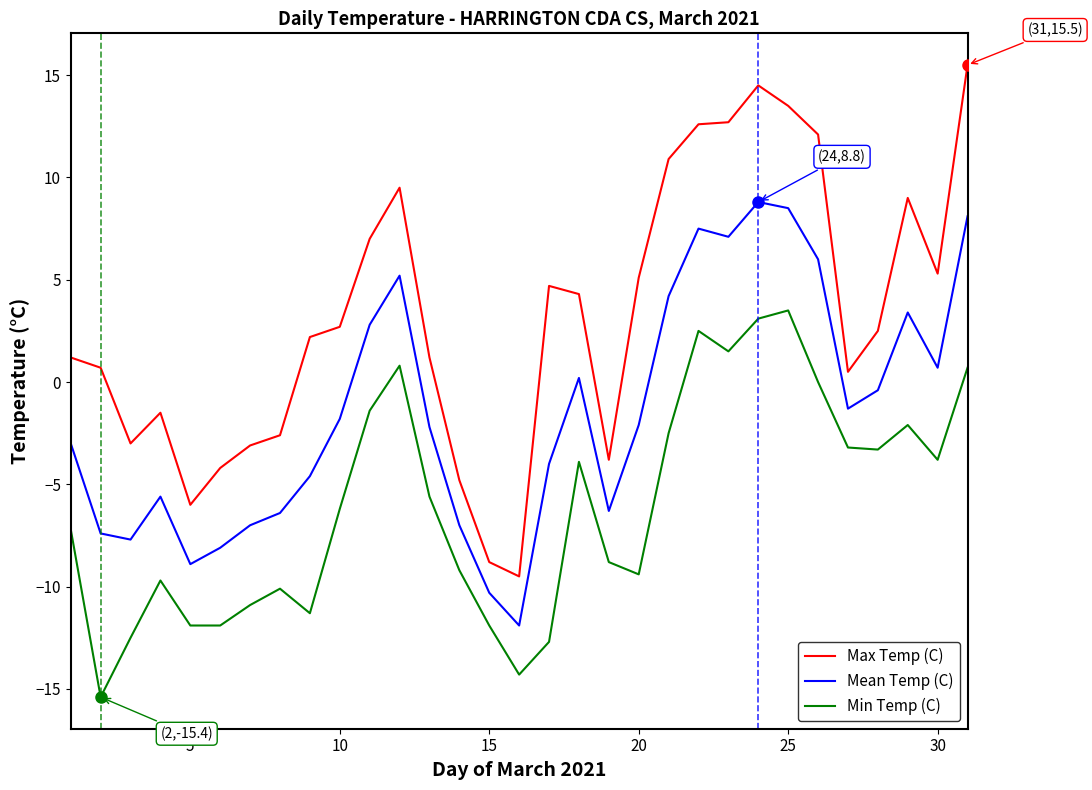

What is the smallest value displayed?

-15.4